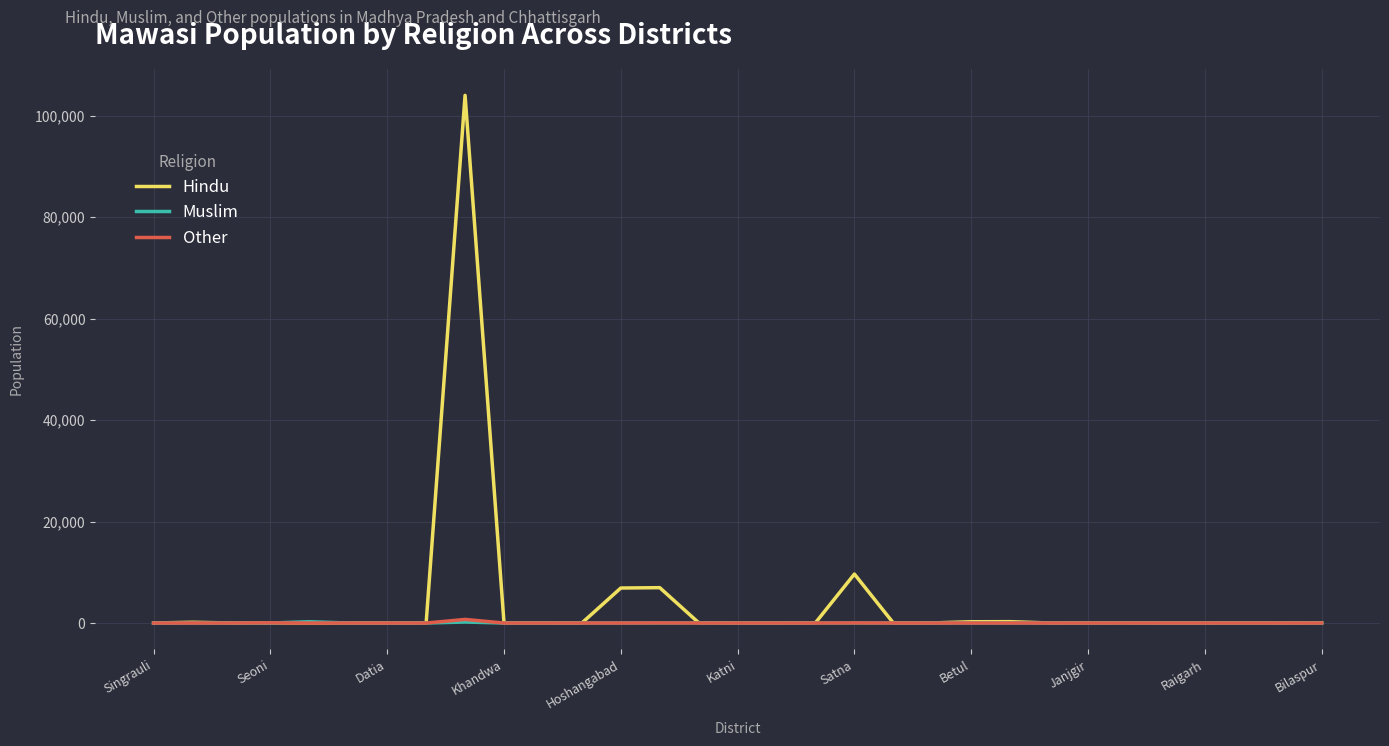

How many series are shown in this chart?

3